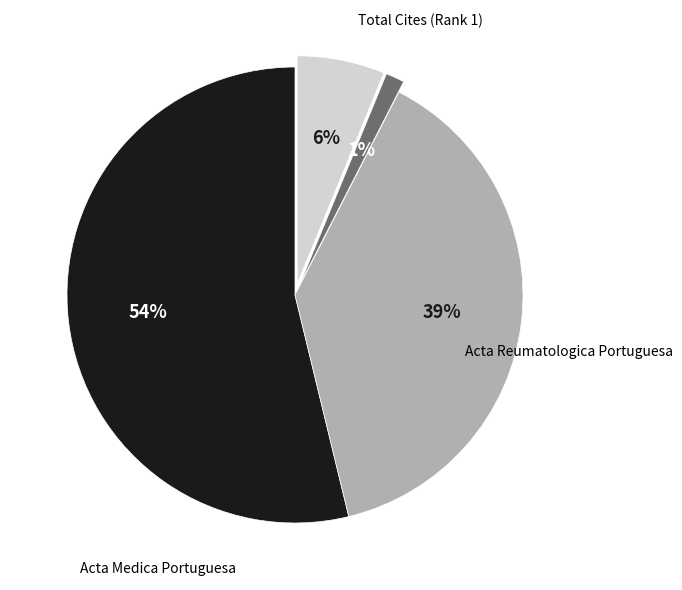

Is it true that Acta Medica Portuguesa is 54% of the pie?

True